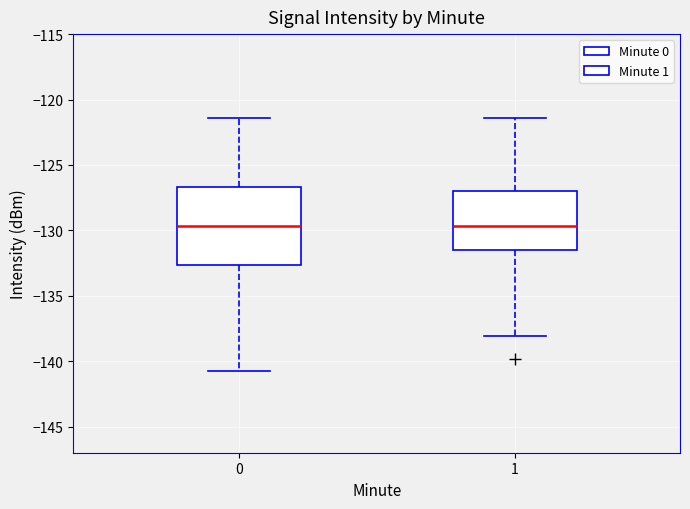

Reading left to right, read every box against the y-axis: the position of its median line, the range the box covers, and the ends of its whiskers. The values are not printed on the chart, so give them approximately, as read against the axis.

0: median -129.5, box -132.5 to -126.5, whiskers -140.5 to -121.5
1: median -129.5, box -131.5 to -127.0, whiskers -138.0 to -121.5